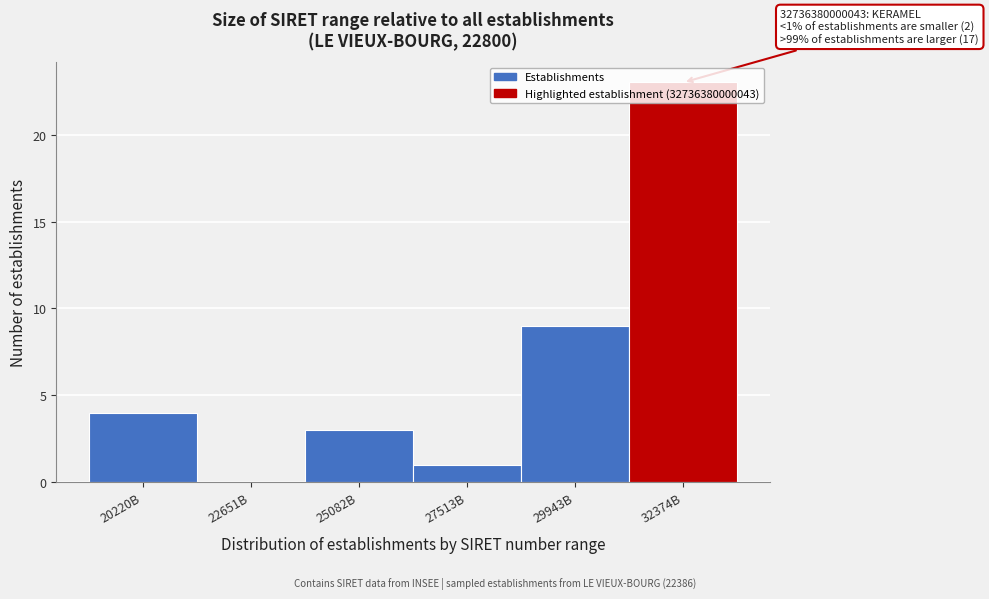

Between 22651B and 20220B, which is larger?

20220B